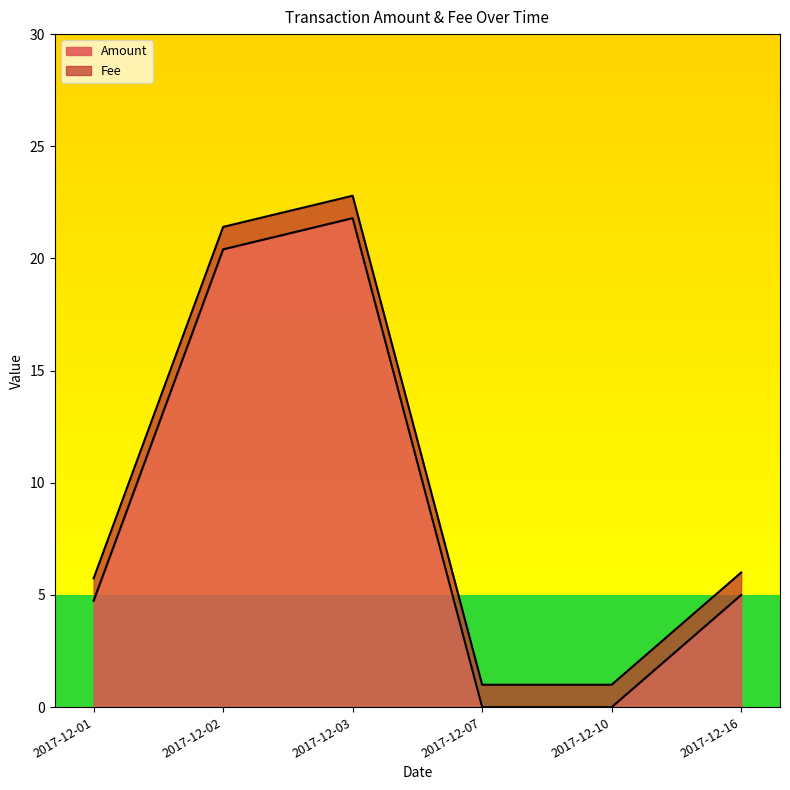

What is the sum of the values at 2017-12-02 and 2017-12-07?

20.4